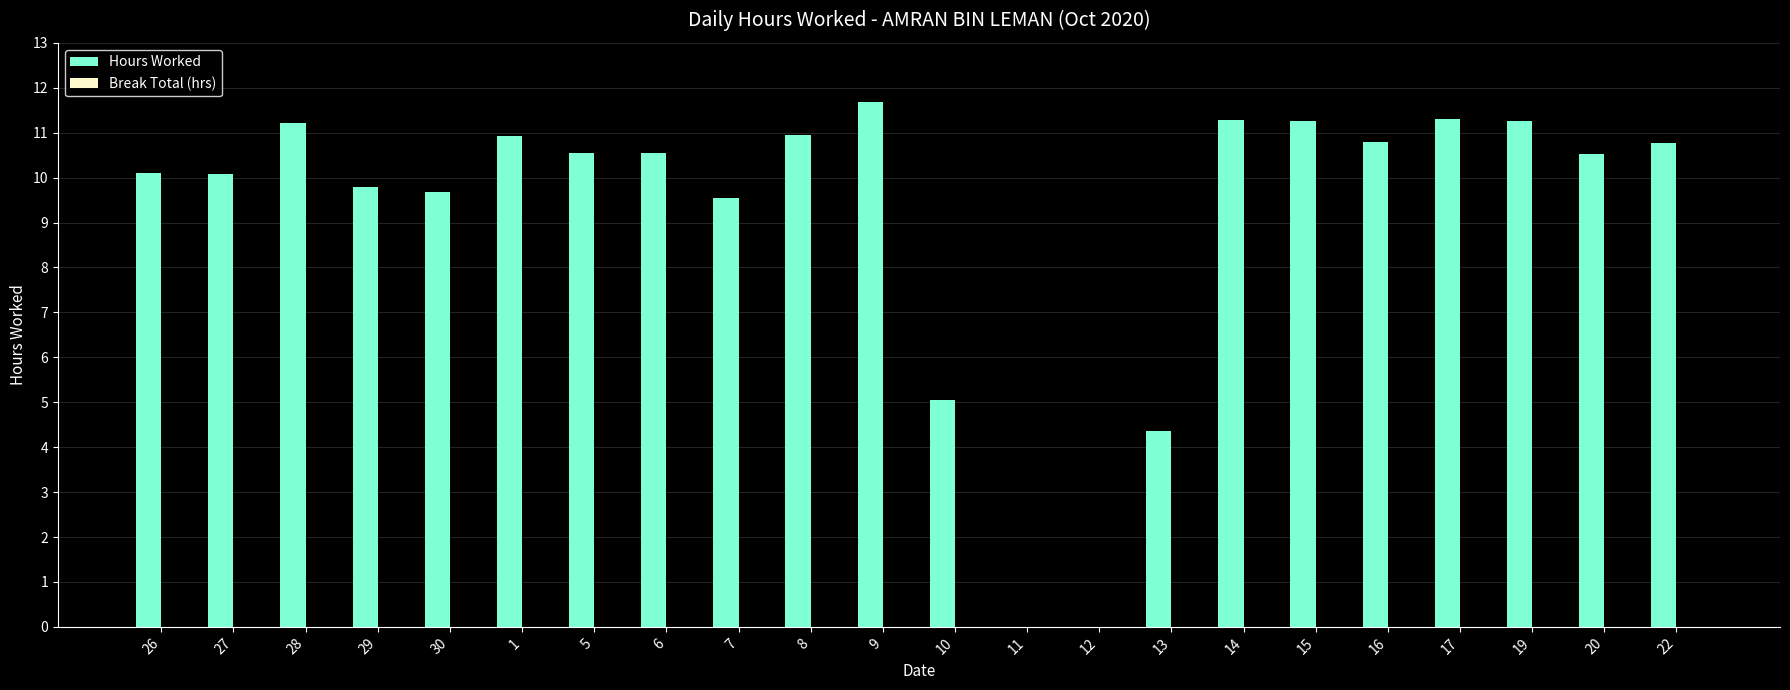

What is the sum of the values at 20 and 17?

21.8